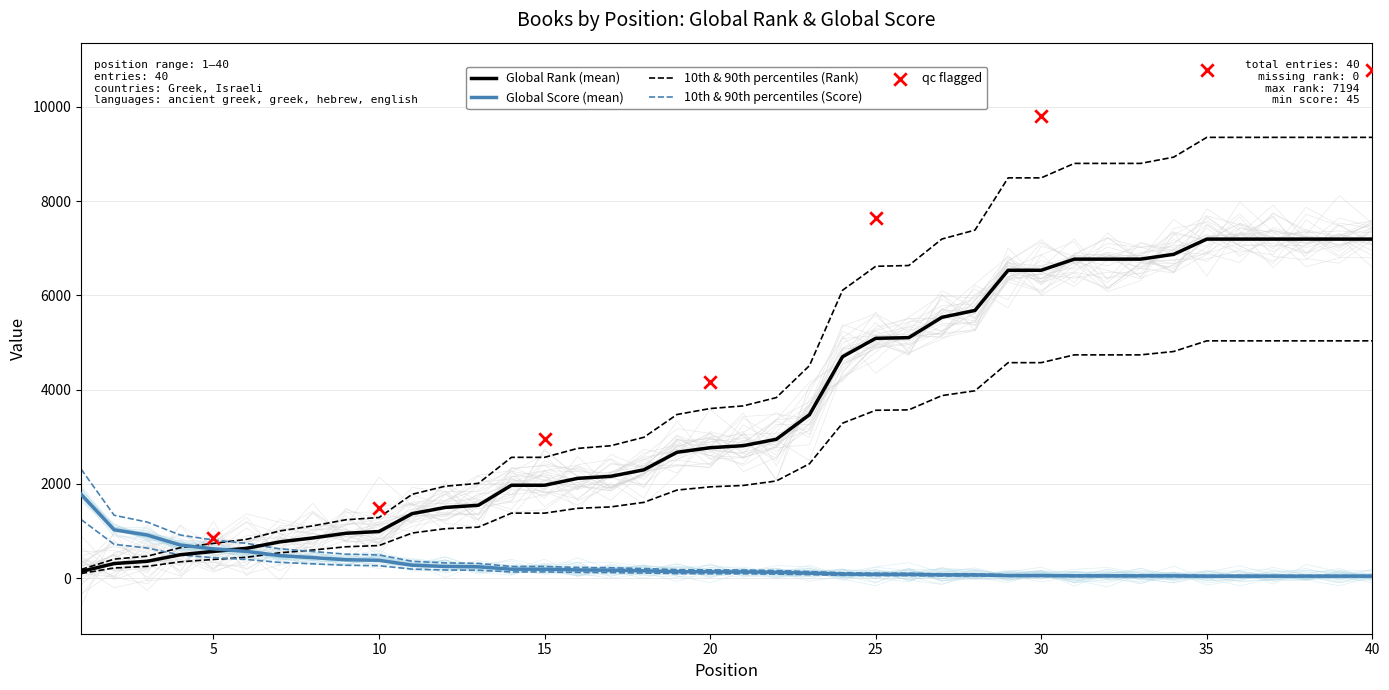

Is the value of Global Score at 33 greater than the value of Global Rank at 6?

No